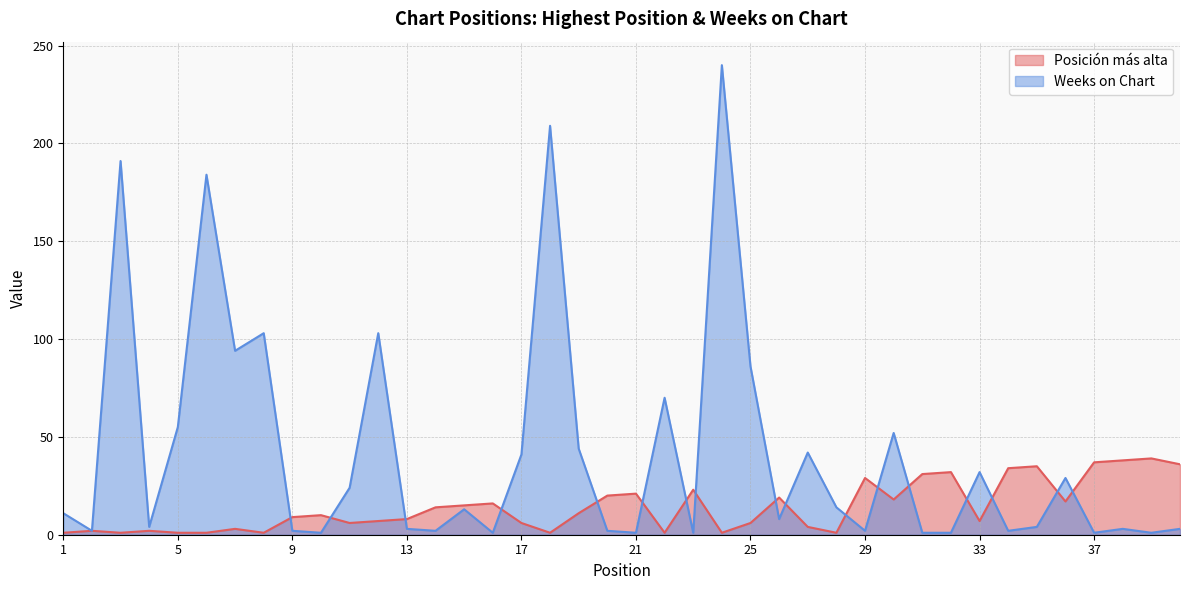

True or false: Weeks on Chart has more than 0 interior local peaks.

True